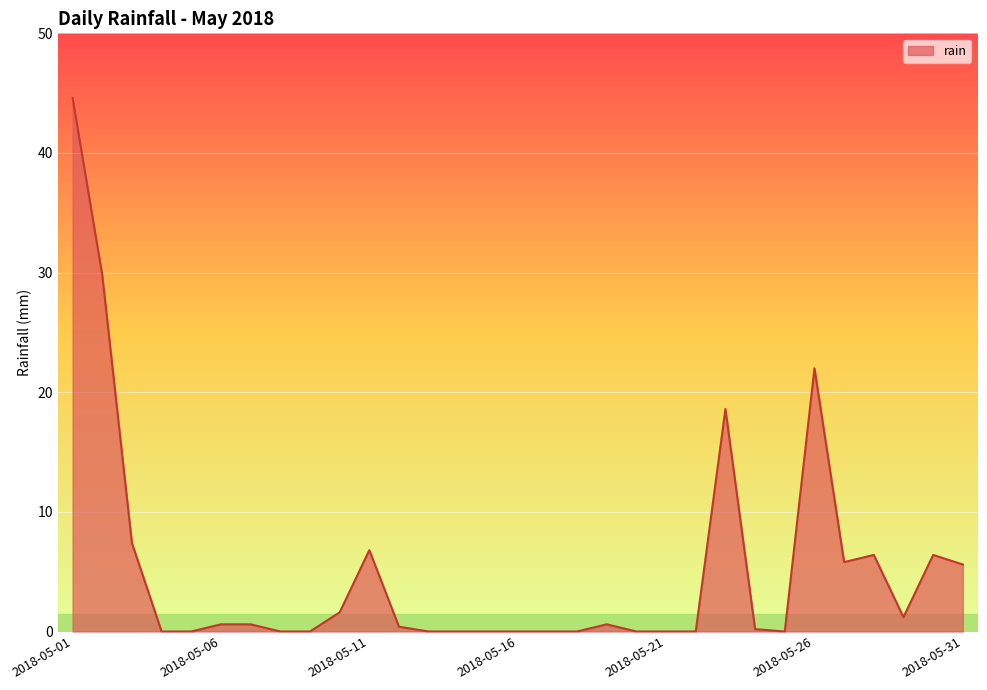

What is the difference between the maximum and minimum values?

44.6